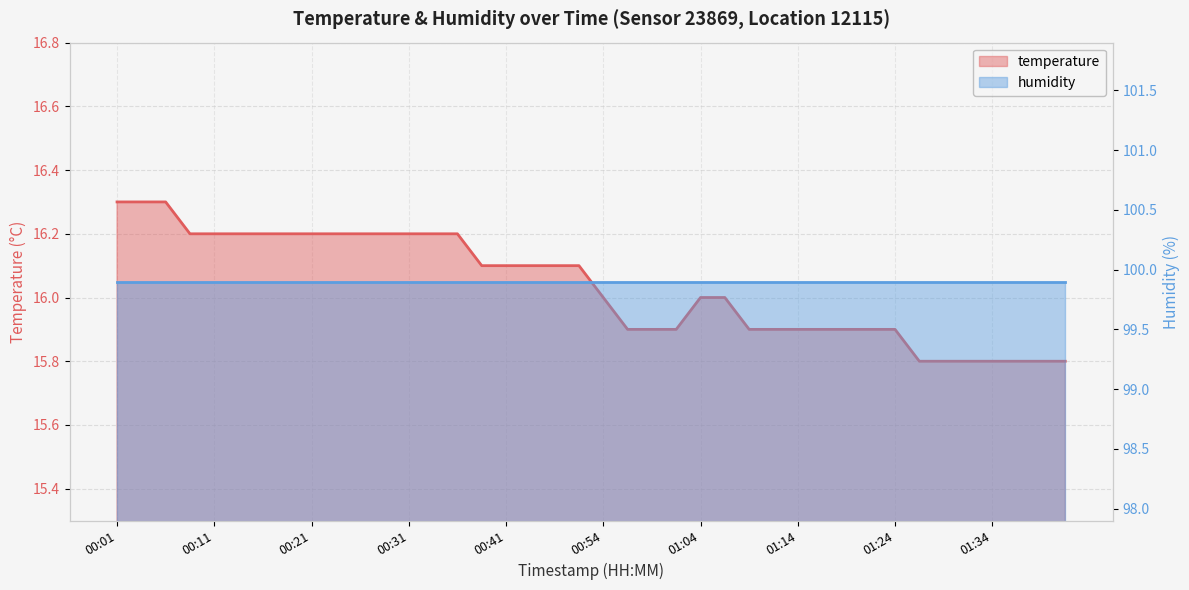

What is the minimum value shown in the chart?

15.8